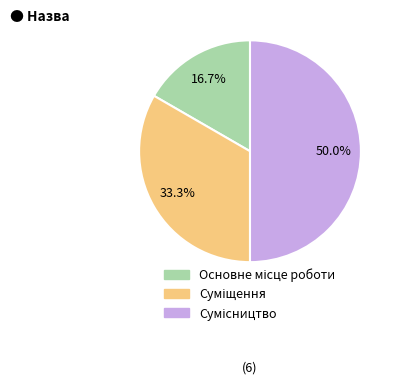

Is it true that Основне місце роботи is 17% of the pie?

True